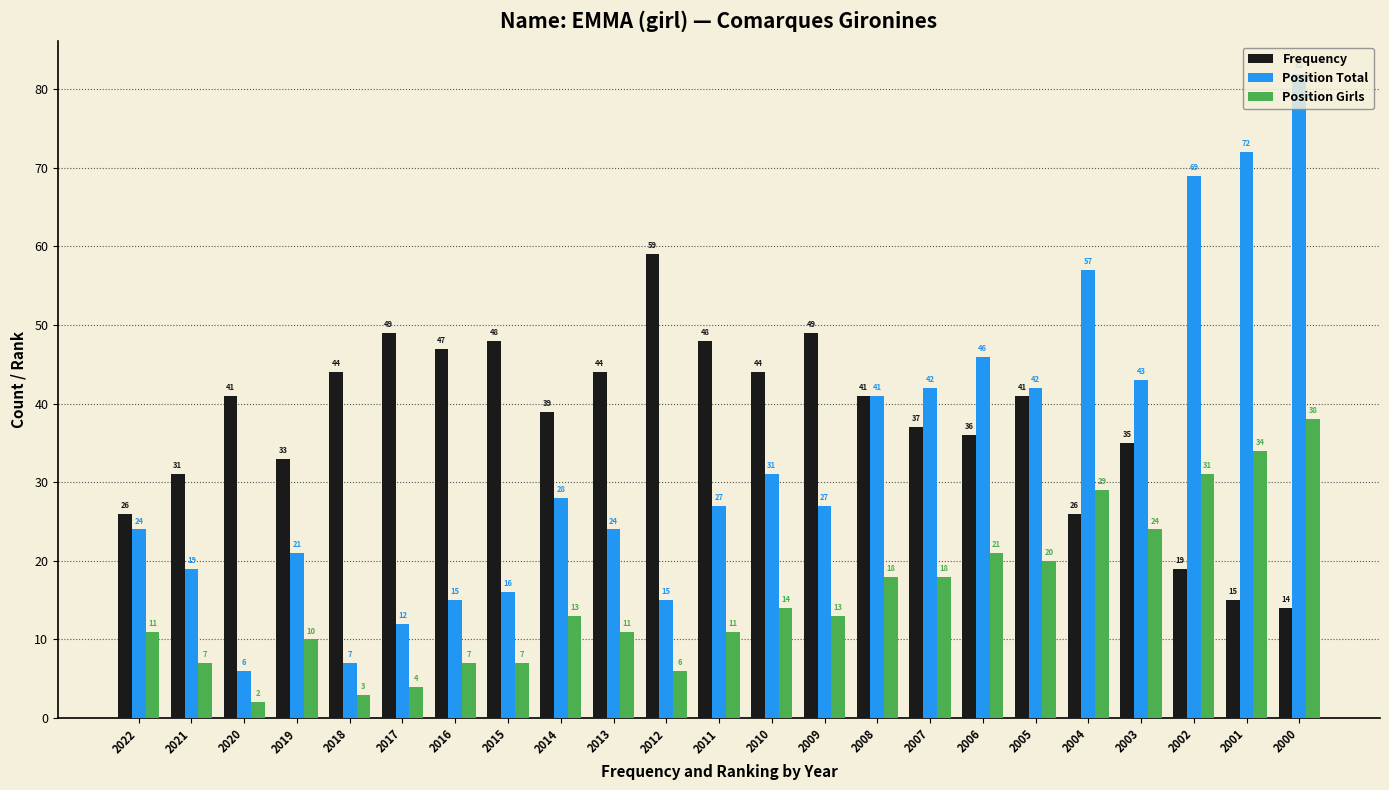

How many data points in Position Total are less than 27?

10